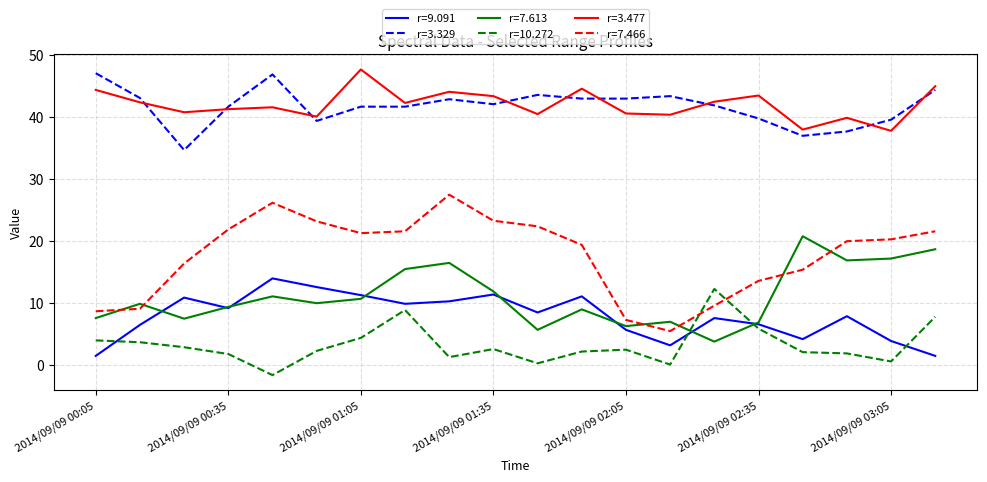

Which series has the largest range (max minus min)?

r=7.466